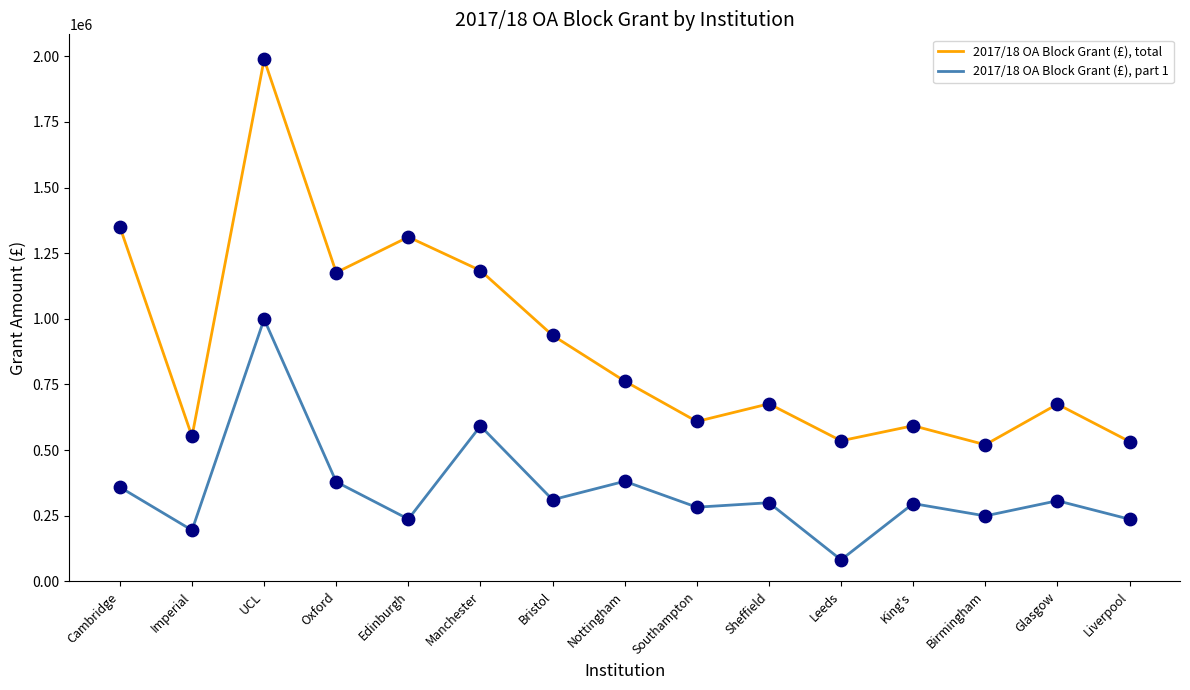

Which series has the largest total across all categories?

2017/18 OA Block Grant (£), total